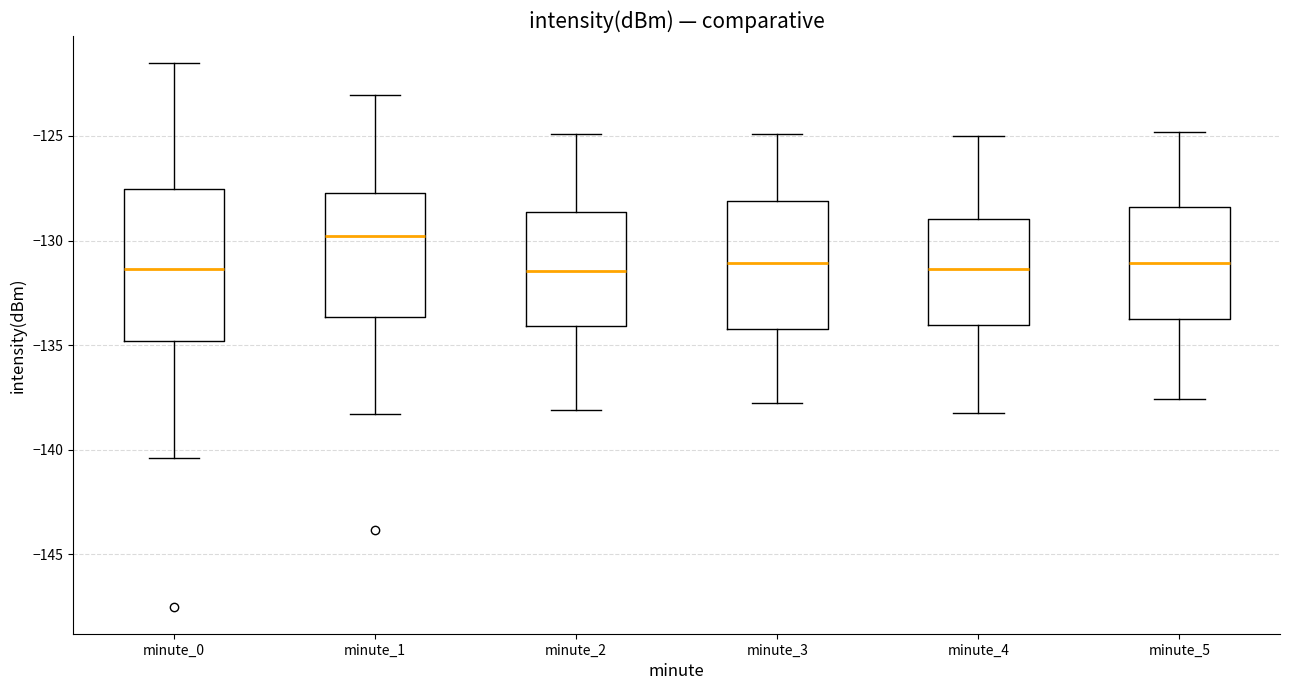

Where is the lower edge of the box for minute_1 on the y-axis? The values are not printed on the chart, so give them approximately, as read against the axis.

-133.5